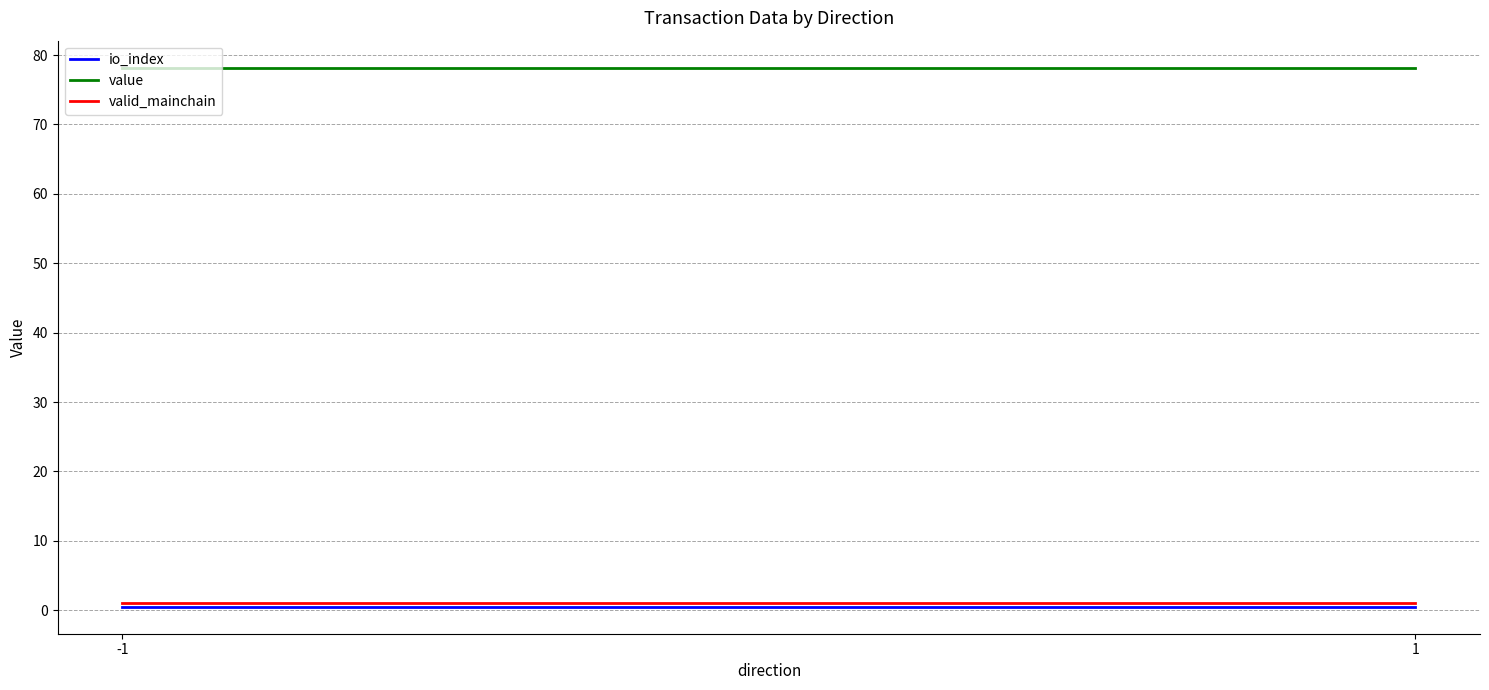

Is it true that io_index equals 0.5 at 1?

True